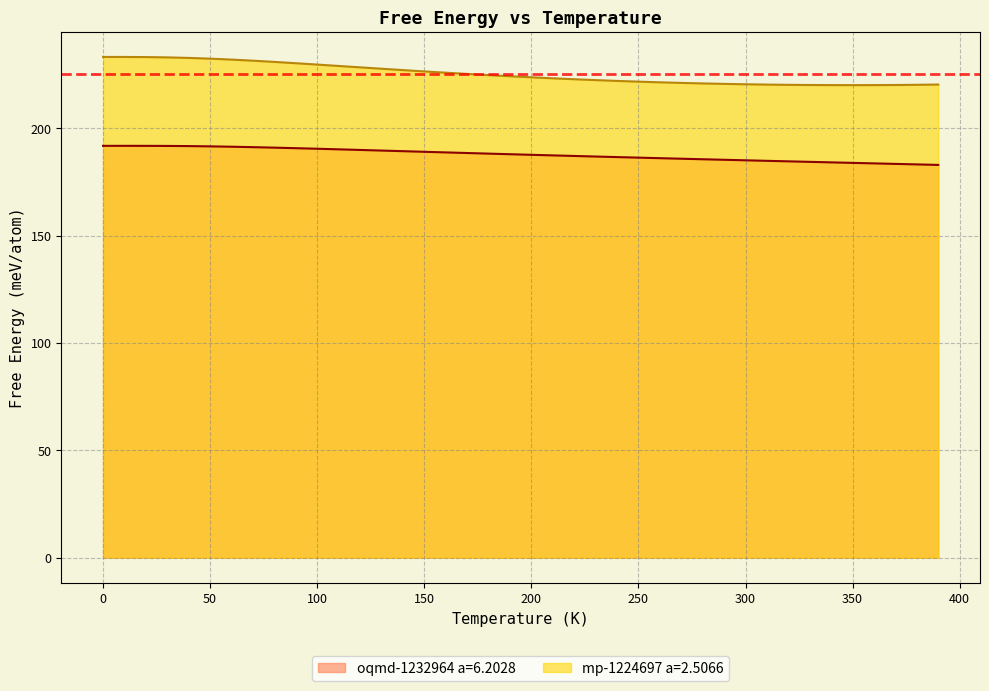

How many data points in mp-1224697 a=2.5066 are less than 233?

5